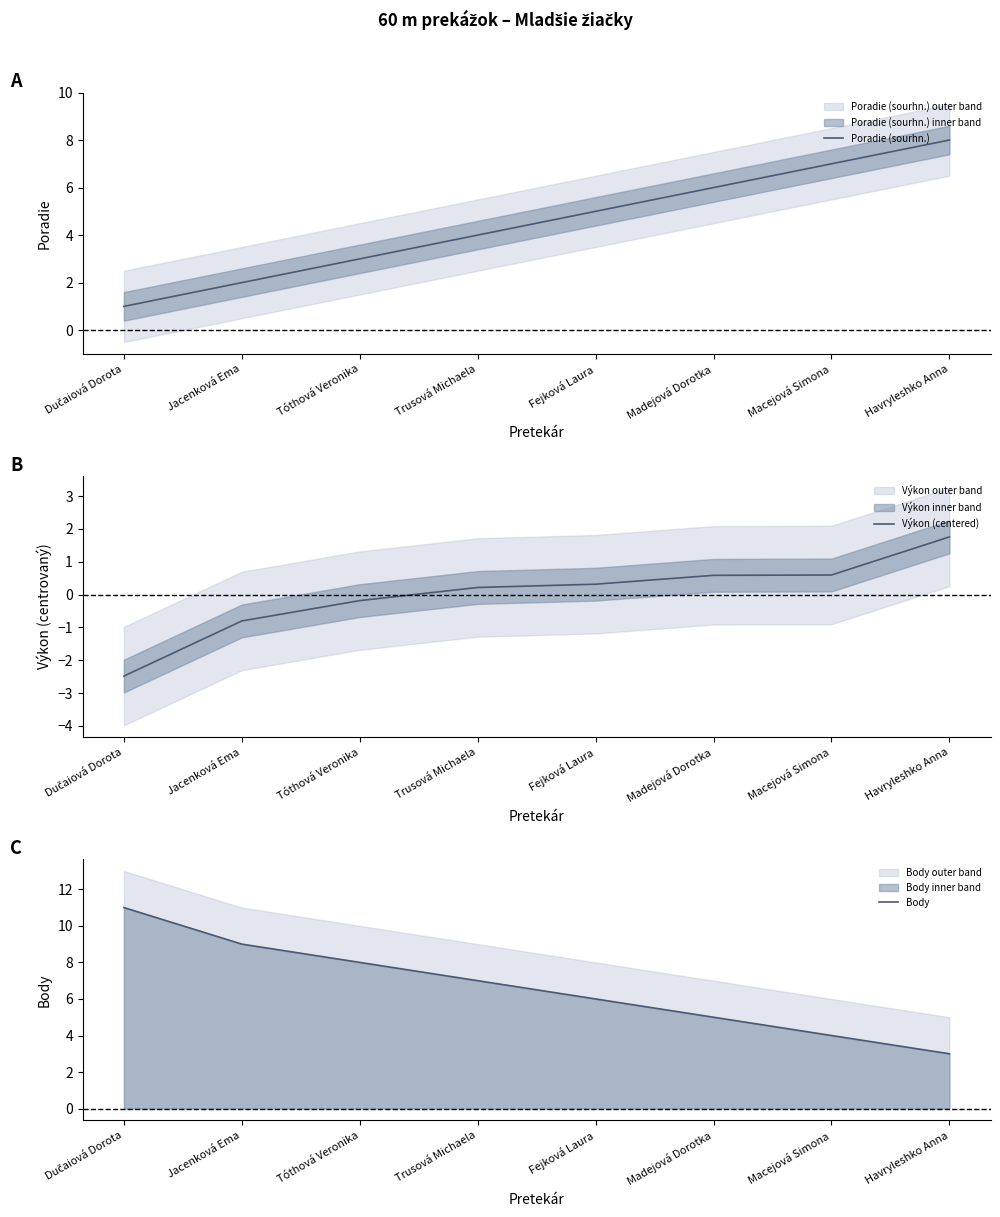

Count the number of data series in this chart.

3